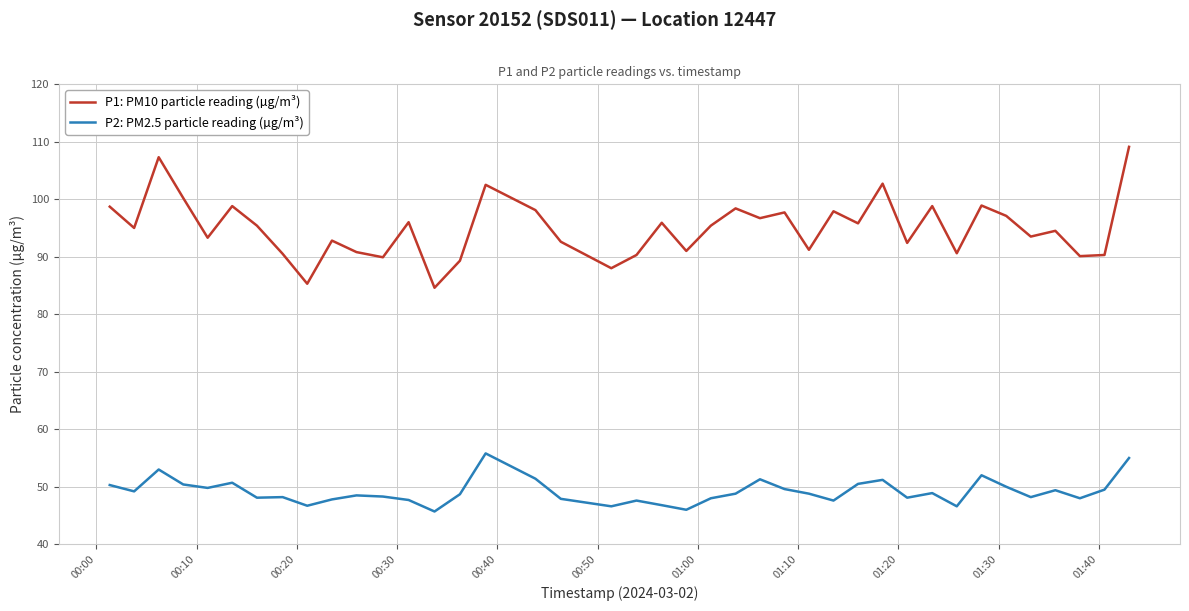

How many categories are shown in the chart?

40